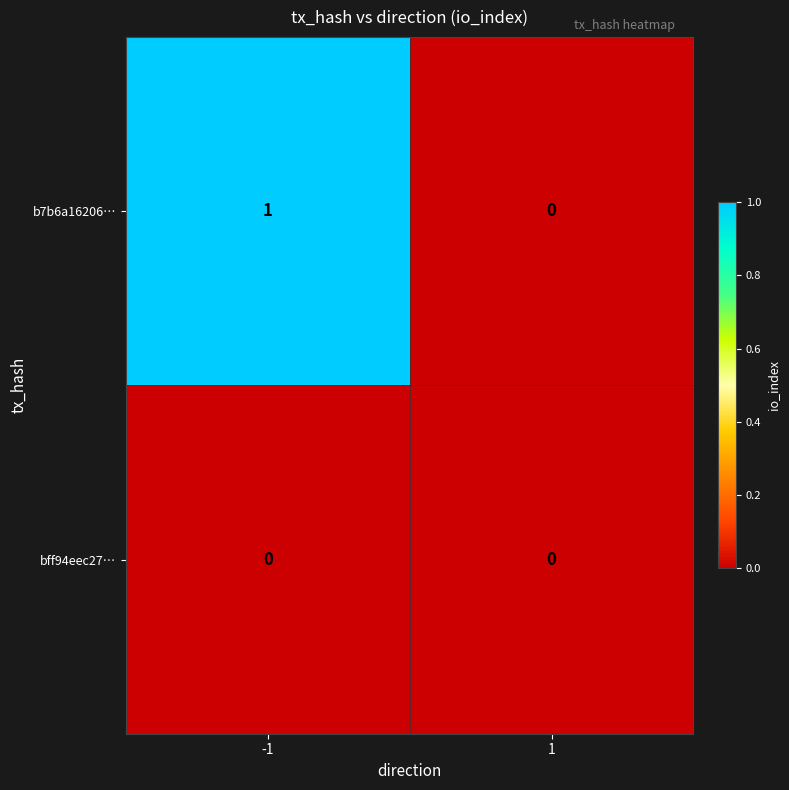

Which series has the widest spread of values?

b7b6a16206…